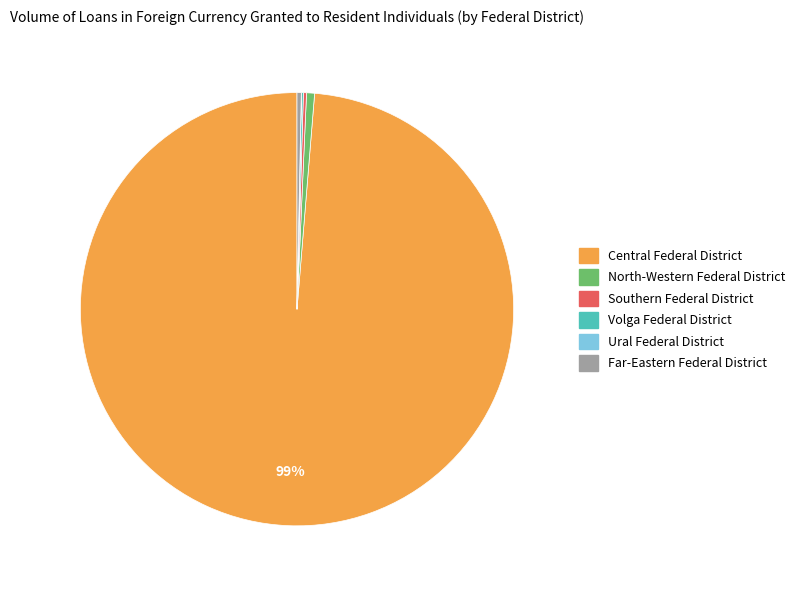

Does any single category account for the majority?

Yes